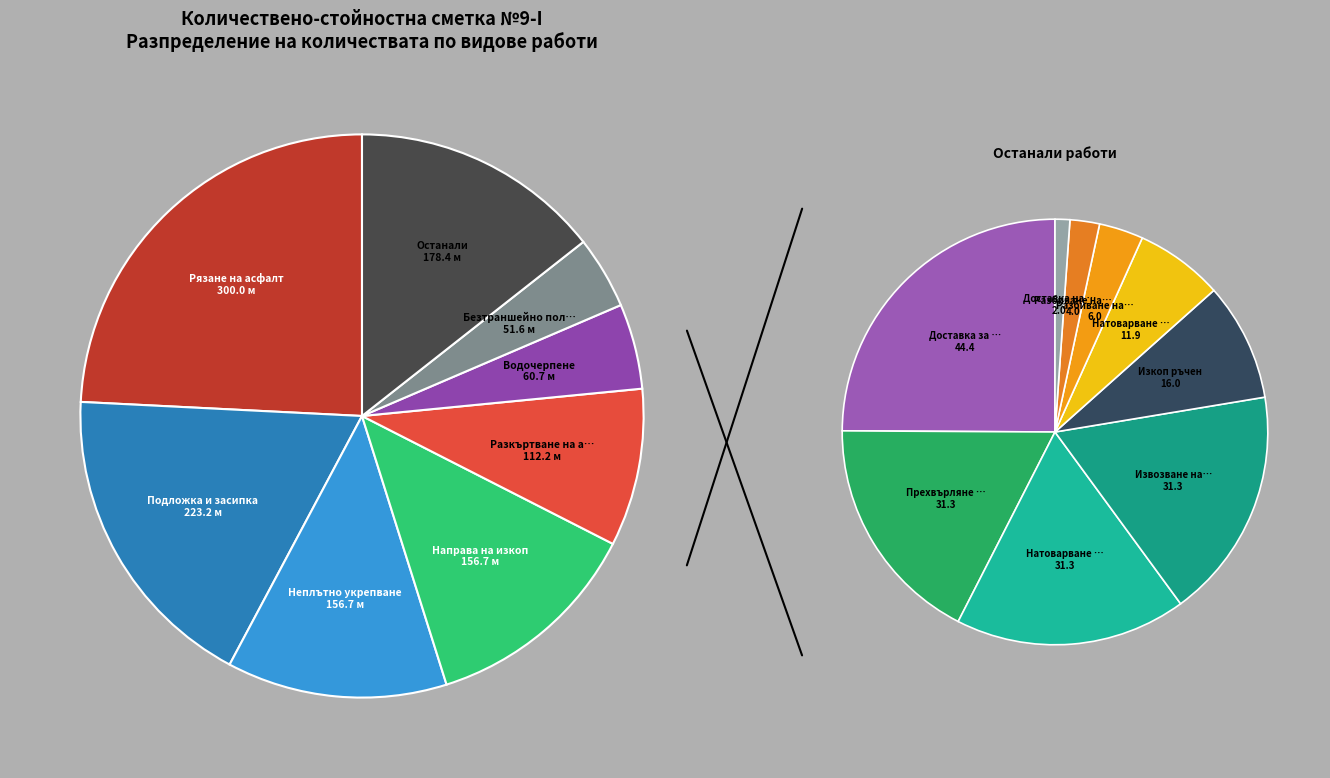

Which category has the biggest portion of the pie?

Рязане на асфалт